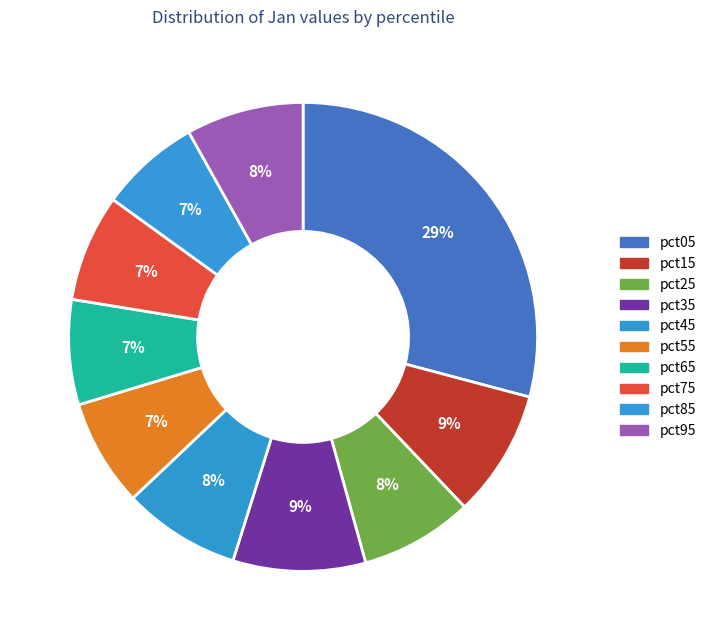

What is the ratio of the value at pct95 to the value at pct05?

0.3